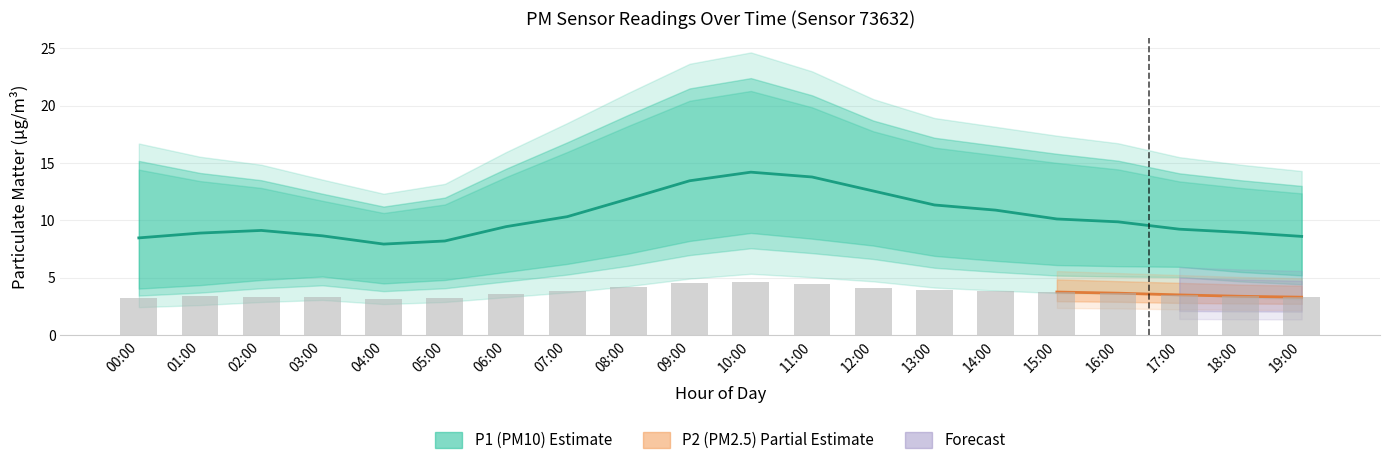

What is the difference between the highest and lowest values at 09:00?

18.3